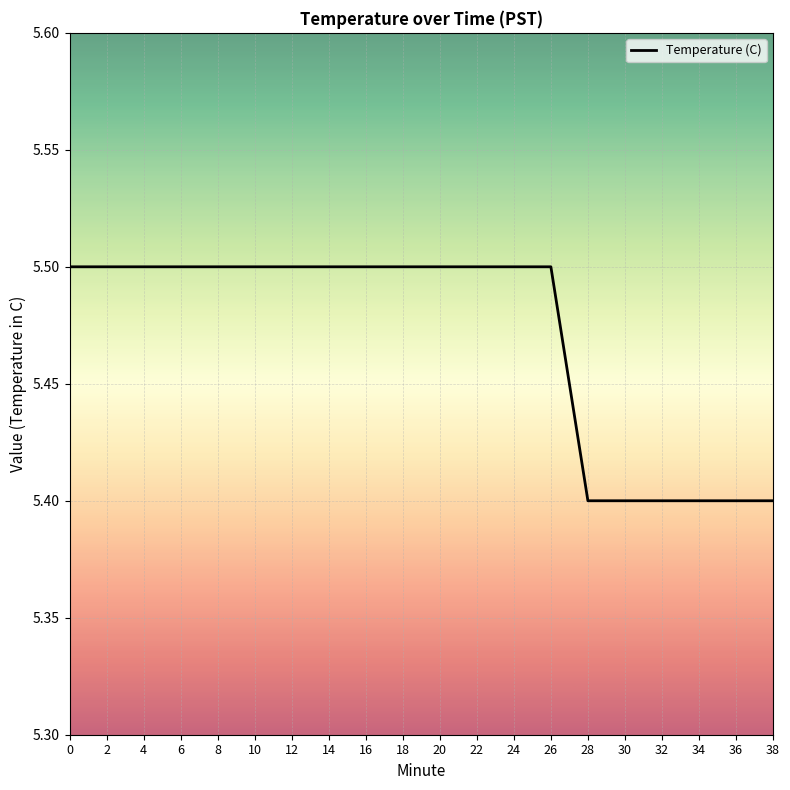

Reading left to right, list all the values displayed in this chart.

0=5.5	2=5.5	4=5.5	6=5.5	8=5.5	10=5.5	12=5.5	14=5.5	16=5.5	18=5.5	20=5.5	22=5.5	24=5.5	26=5.5	28=5.4	30=5.4	32=5.4	34=5.4	36=5.4	38=5.4